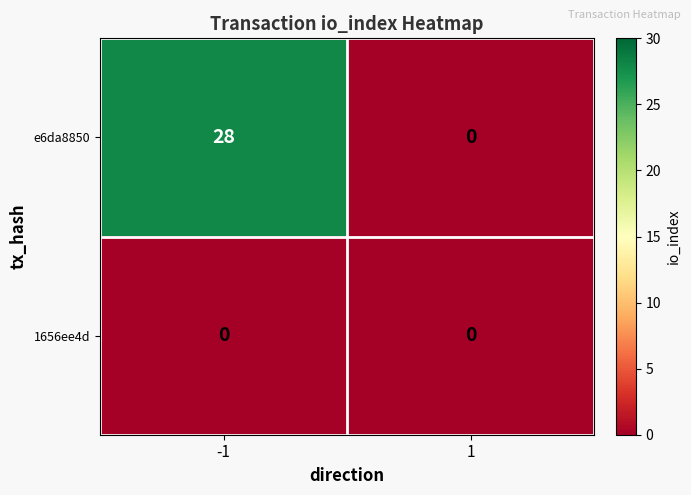

What is the highest value of the e6da8850 series?

28